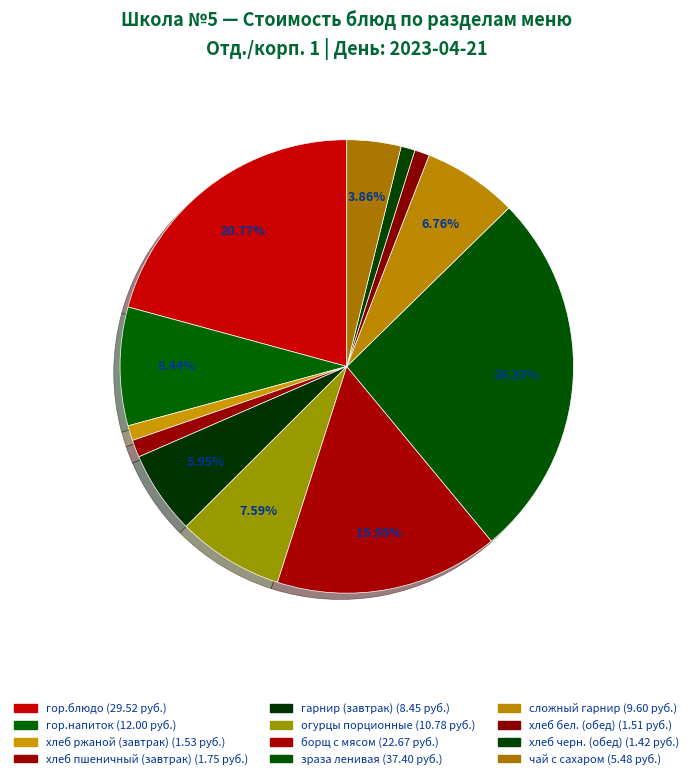

Which slice is the smallest?

хлеб черн. (обед)